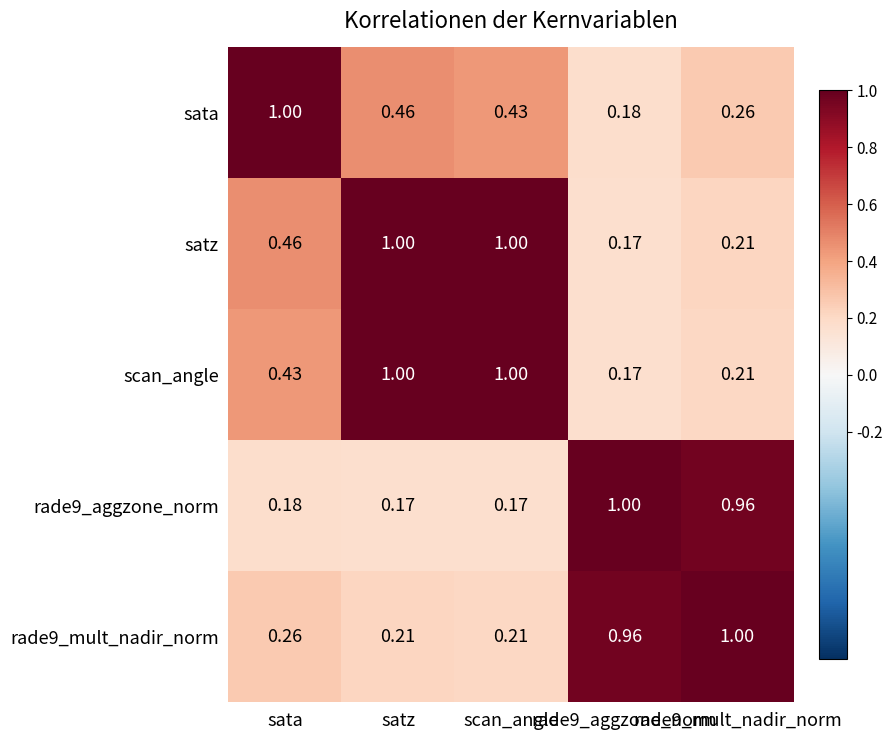

Which series has the largest range (max minus min)?

scan_angle